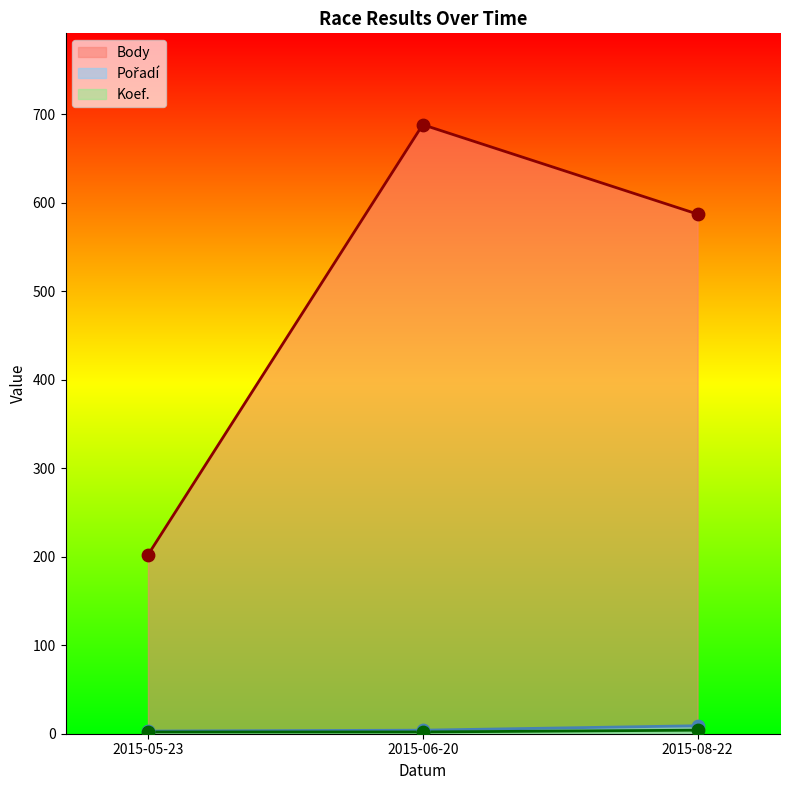

Which series reaches the maximum Y coordinate?

Body